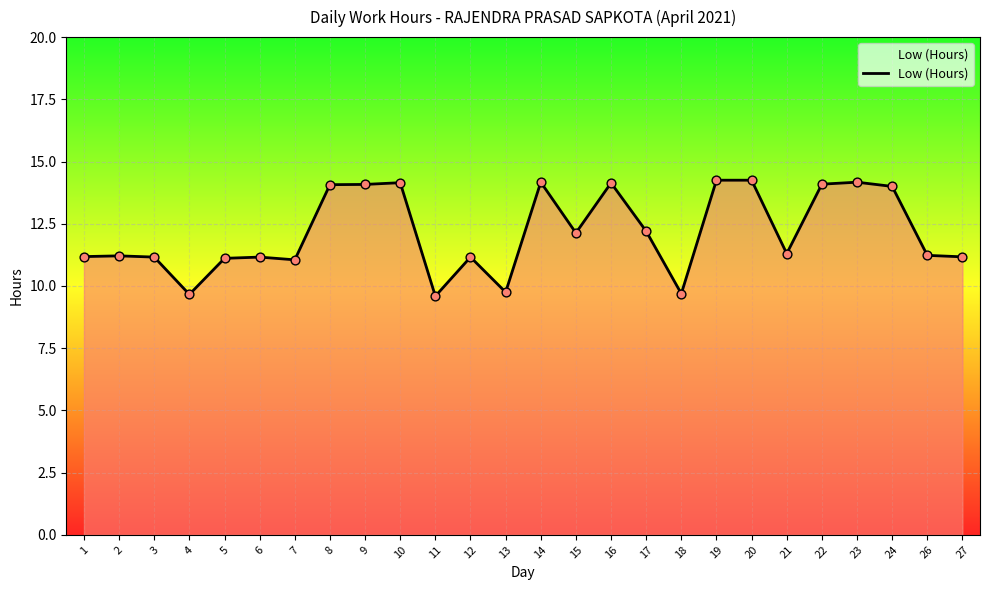

What is the ratio of the value at 19 to the value at 15?

1.2